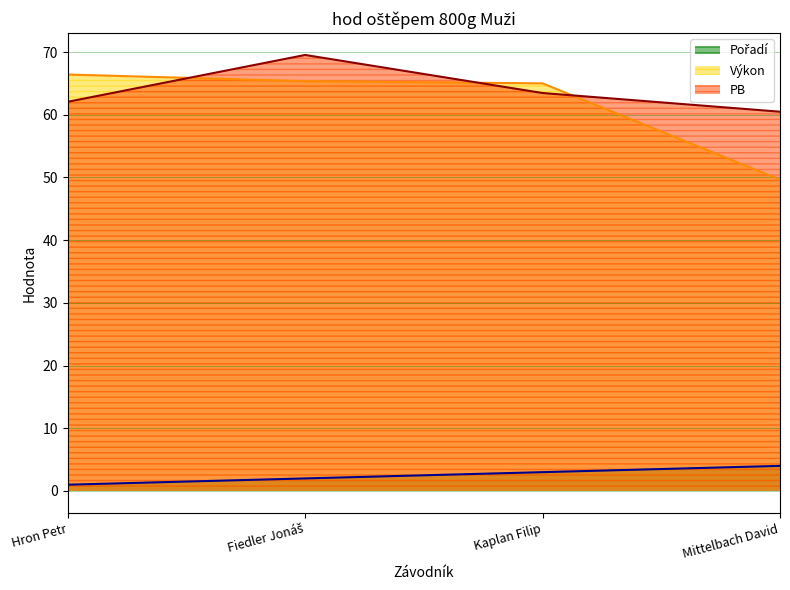

Where do PB and Výkon first cross each other?

Hron Petr and Fiedler Jonáš